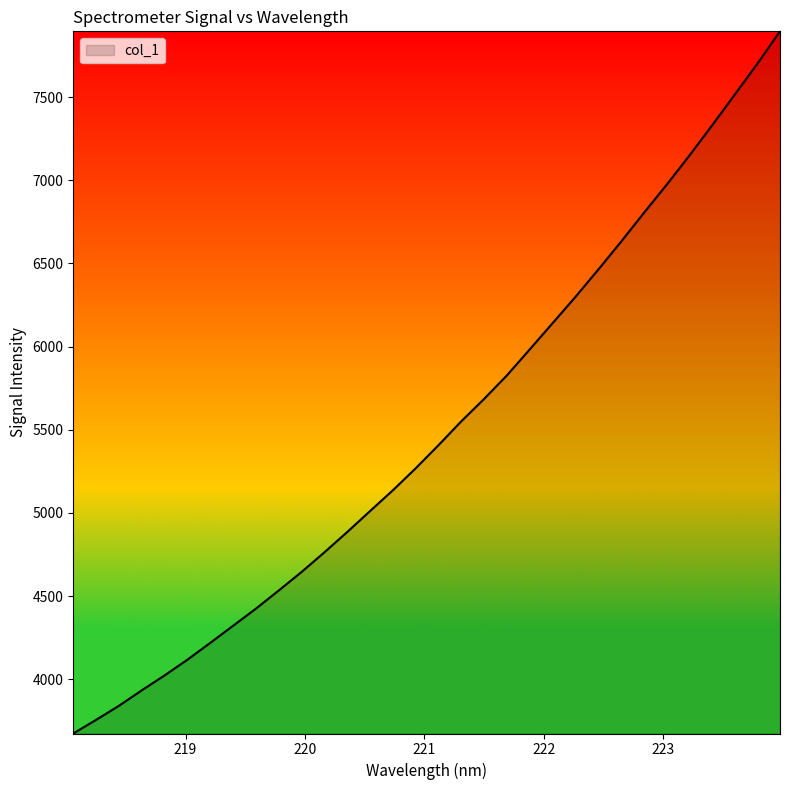

What is the sum of all values?

175866.2